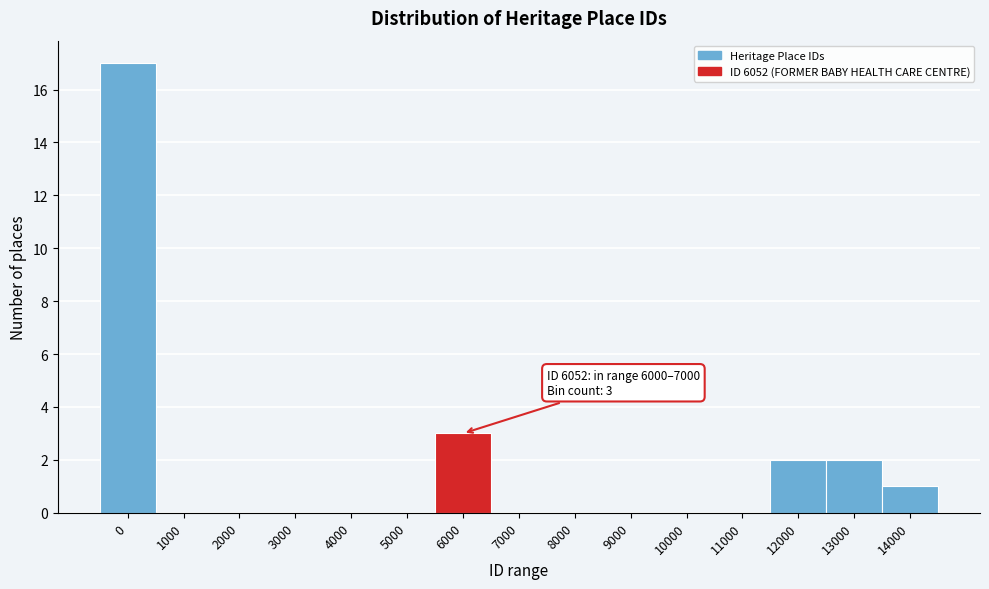

Reading left to right, transcribe all the data shown in this chart.

0=17	1000=0	2000=0	3000=0	4000=0	5000=0	6000=3	7000=0	8000=0	9000=0	10000=0	11000=0	12000=2	13000=2	14000=1